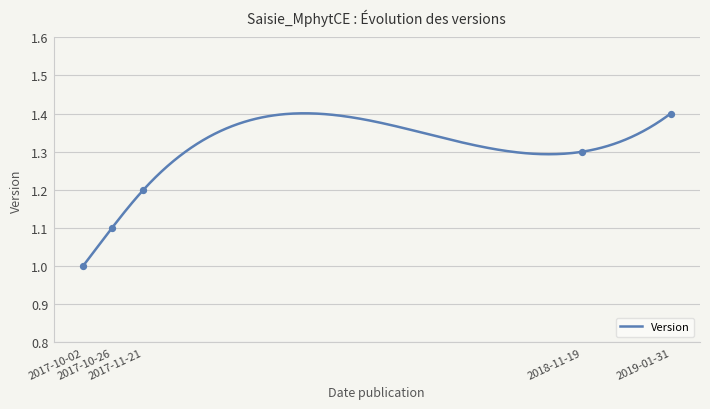

Between 2018-11-19 and 2019-01-31, which is larger?

2019-01-31